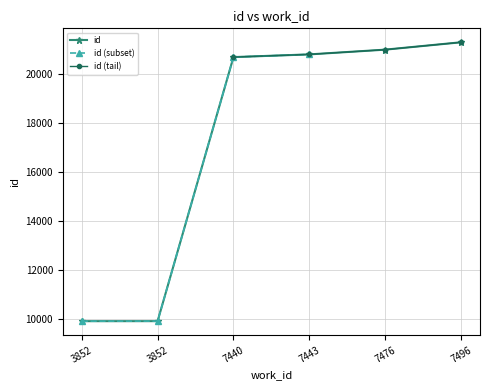

Is it true that the value at 7476 is 4742?

False